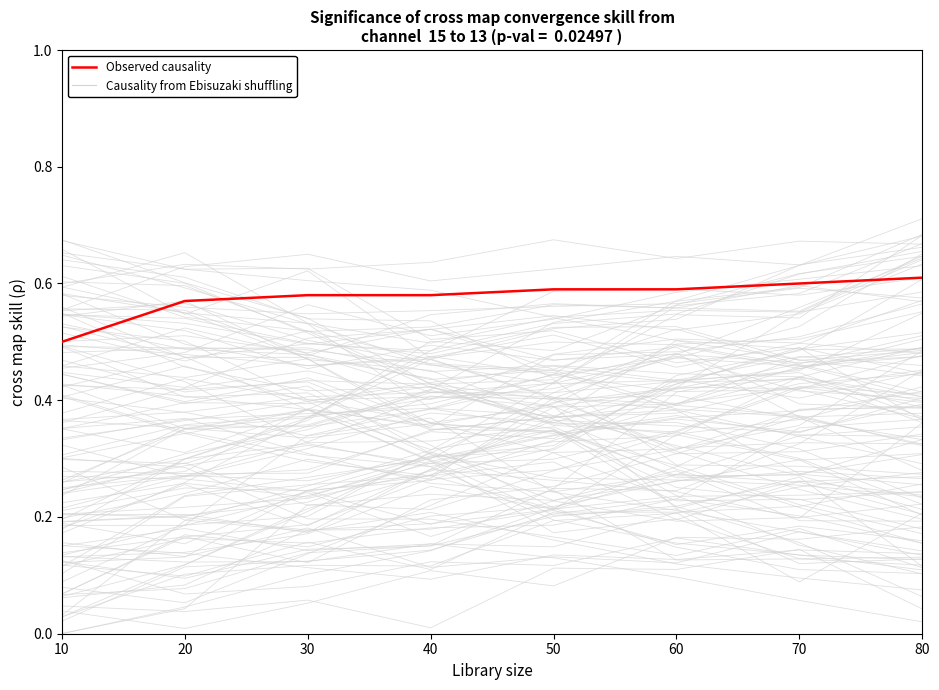

List the labels in order of Observed causality value, largest first.

80, 70, 50, 60, 30, 40, 20, 10